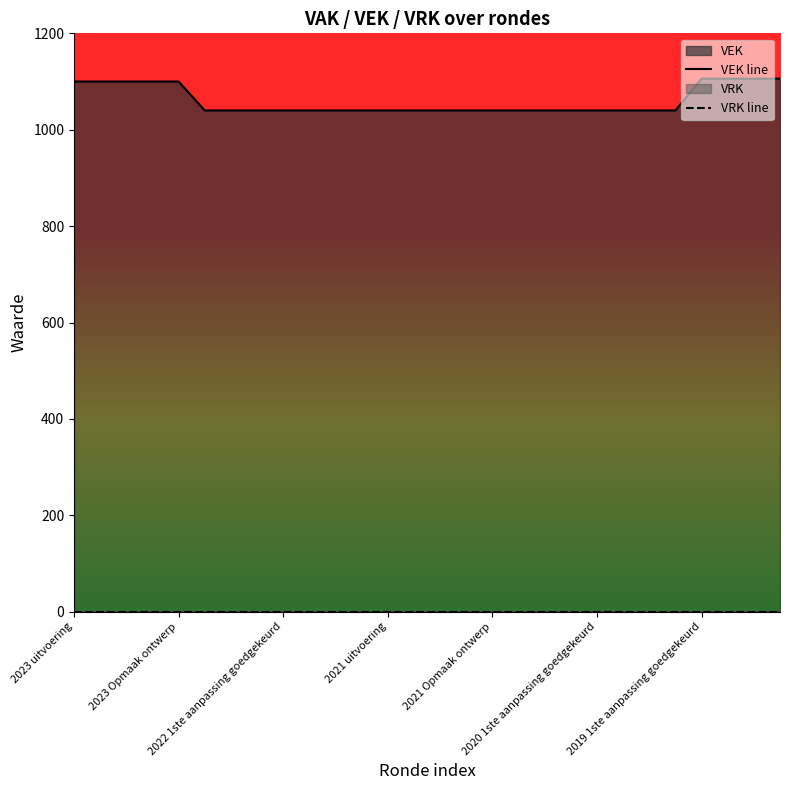

At how many categories does at least one series exceed 365?

28